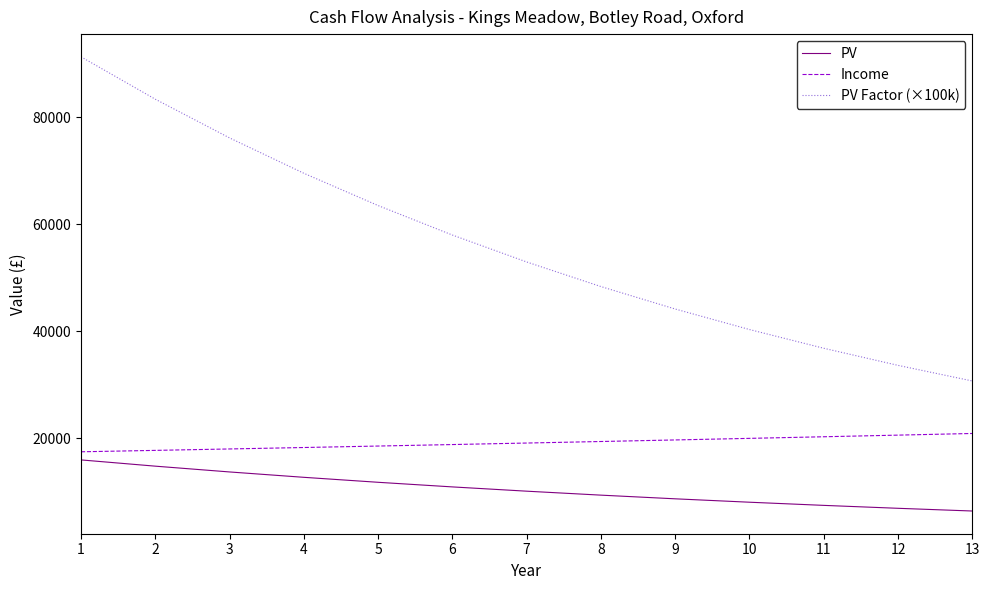

Which series has the widest spread of values?

PV Factor (×100k)